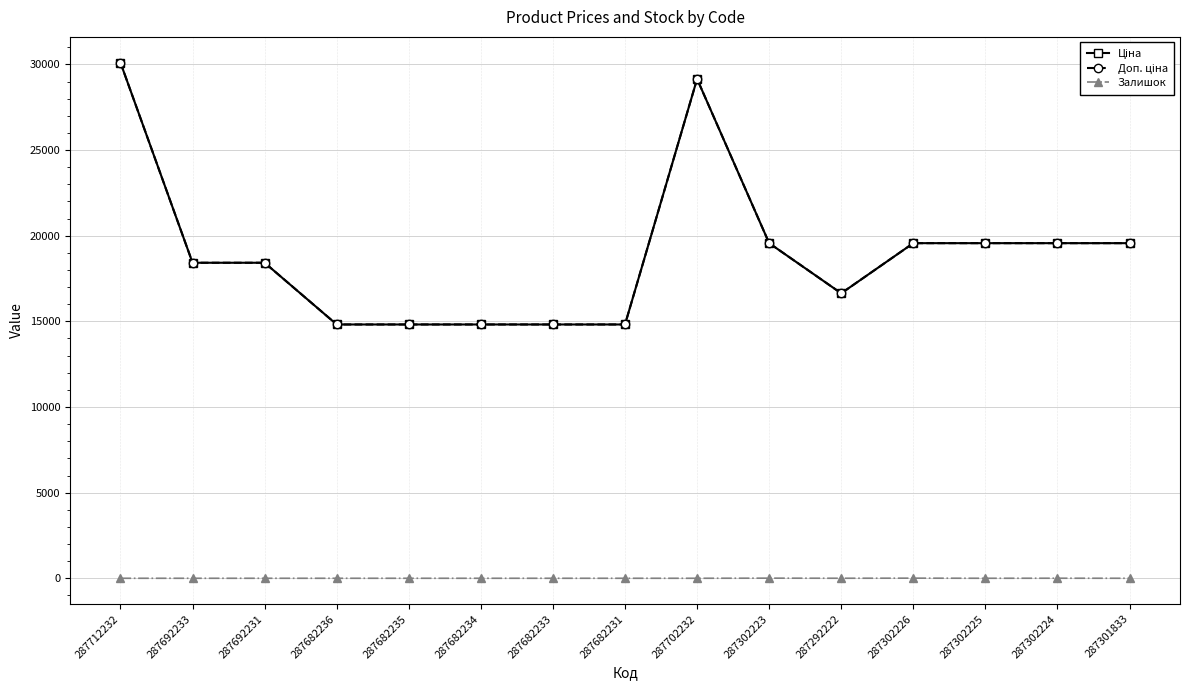

Is this an area chart (filled region under the line)?

No